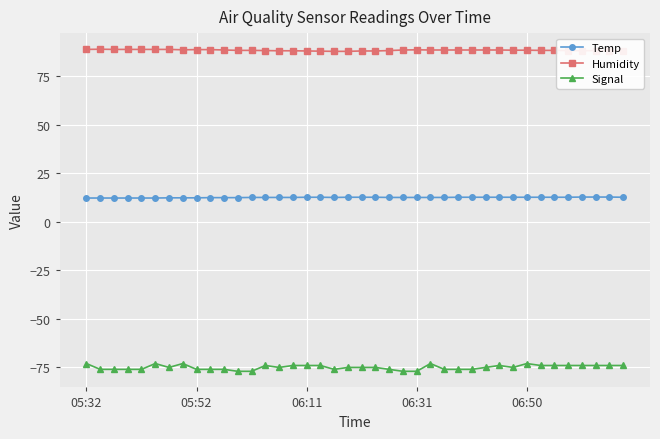

What is the average value of the Humidity series?

88.3